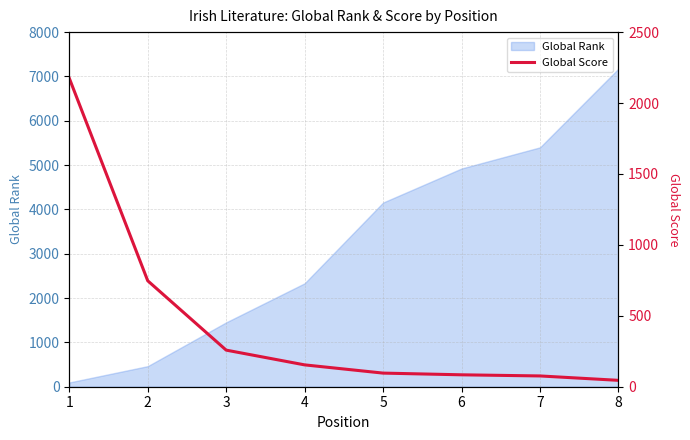

How many lines are shown in the chart?

1